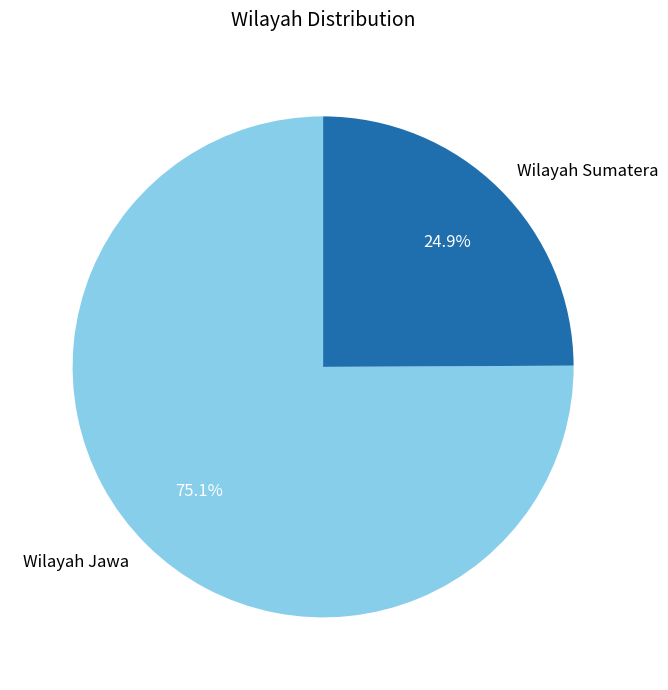

To the nearest percent, what is the combined percentage of Wilayah Sumatera and Wilayah Jawa?

100%